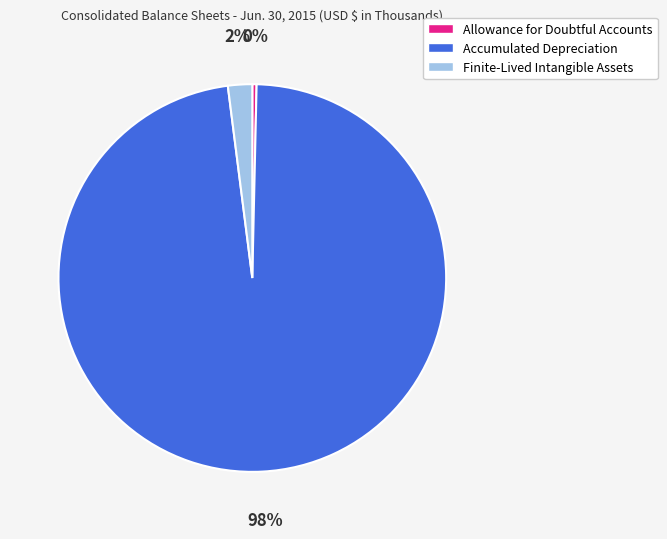

Which has a higher value, Accumulated Depreciation or Allowance for Doubtful Accounts?

Accumulated Depreciation